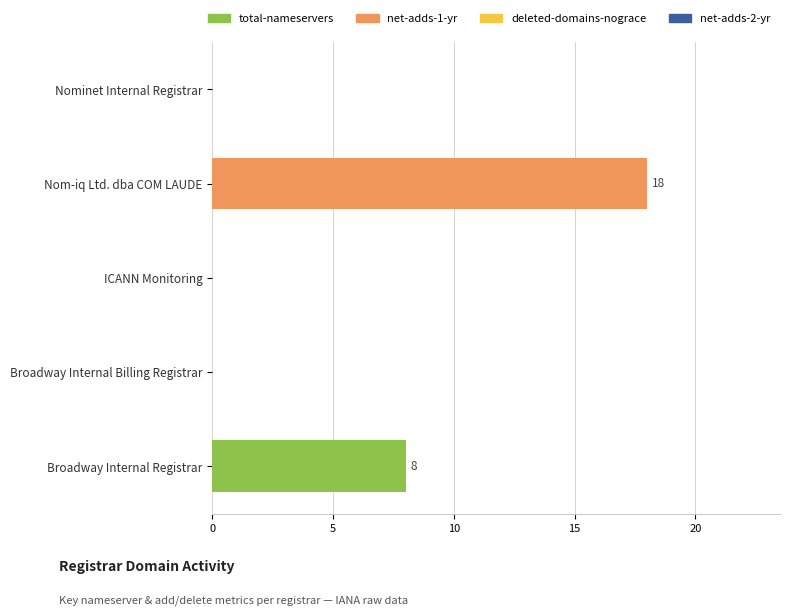

What is the change in value from ICANN Monitoring to Broadway Internal Registrar?

+8